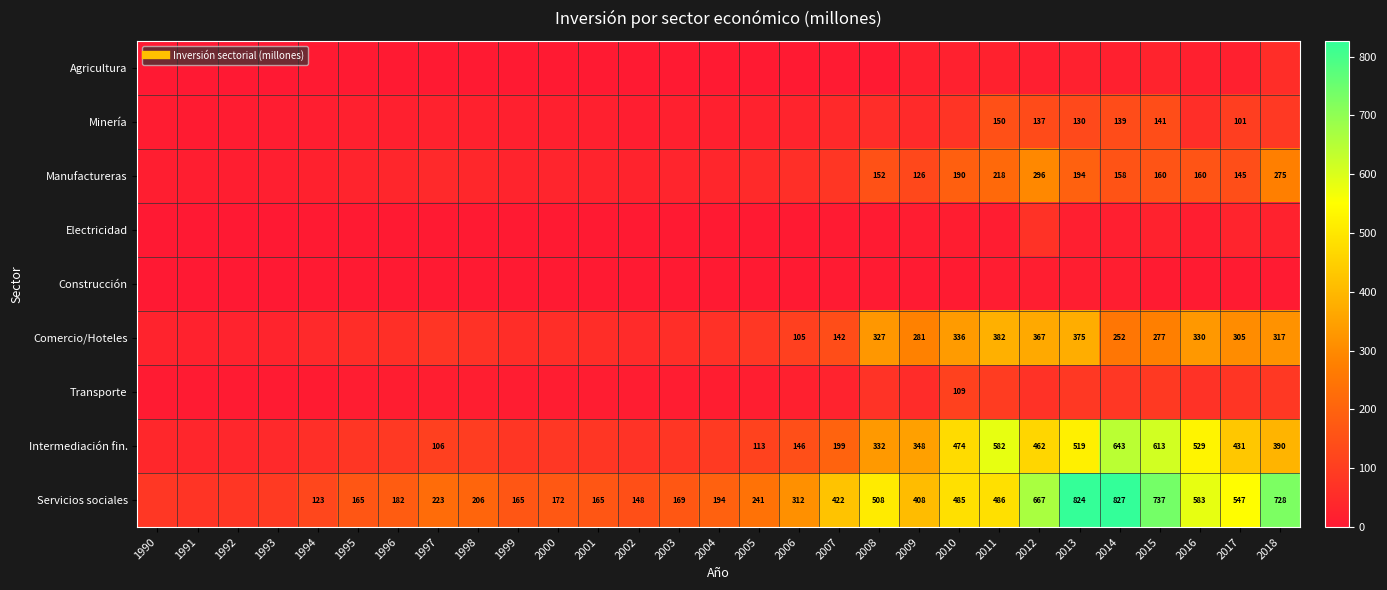

At 2007, list the series in order from largest to smallest.

Servicios sociales, Intermediación fin., Comercio/Hoteles, Manufactureras, Minería, Transporte, Agricultura, Electricidad, Construcción